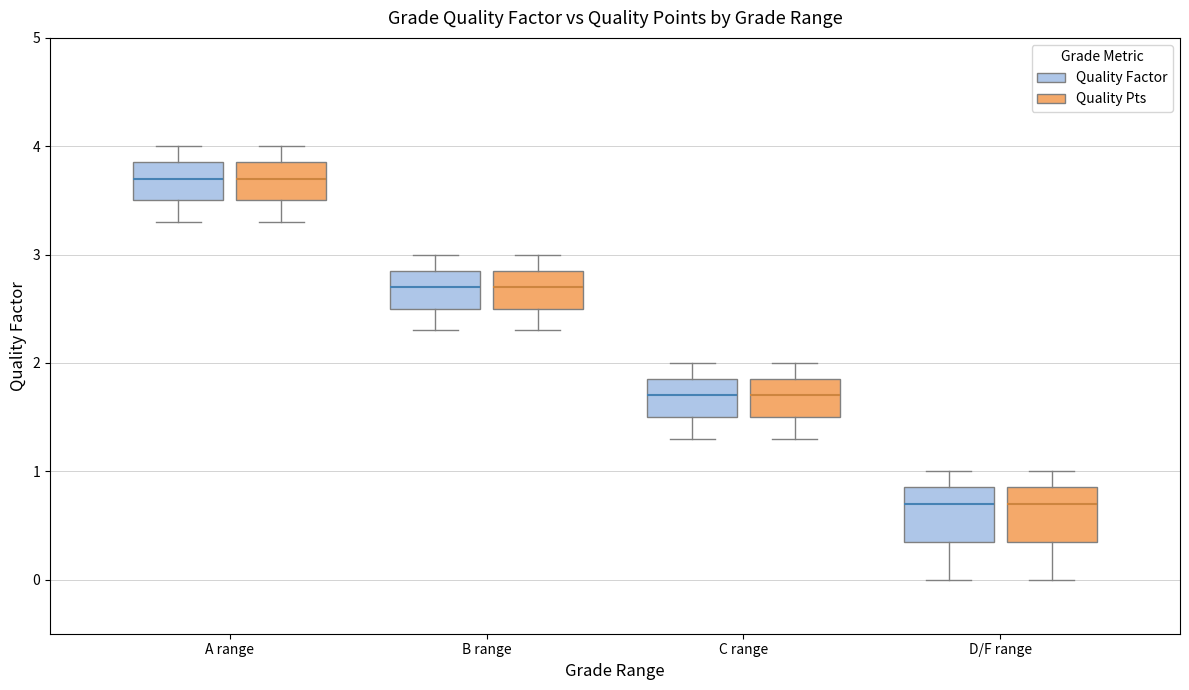

Reading left to right, read every box against the y-axis: the position of its median line, the range the box covers, and the ends of its whiskers. The values are not printed on the chart, so give them approximately, as read against the axis.

A range (Quality Factor): median 3.7, box 3.5 to 3.9, whiskers 3.3 to 4.0
A range (Quality Pts): median 3.7, box 3.5 to 3.9, whiskers 3.3 to 4.0
B range (Quality Factor): median 2.7, box 2.5 to 2.9, whiskers 2.3 to 3.0
B range (Quality Pts): median 2.7, box 2.5 to 2.9, whiskers 2.3 to 3.0
C range (Quality Factor): median 1.7, box 1.5 to 1.9, whiskers 1.3 to 2.0
C range (Quality Pts): median 1.7, box 1.5 to 1.9, whiskers 1.3 to 2.0
D/F range (Quality Factor): median 0.7, box 0.4 to 0.9, whiskers 0.0 to 1.0
D/F range (Quality Pts): median 0.7, box 0.4 to 0.9, whiskers 0.0 to 1.0